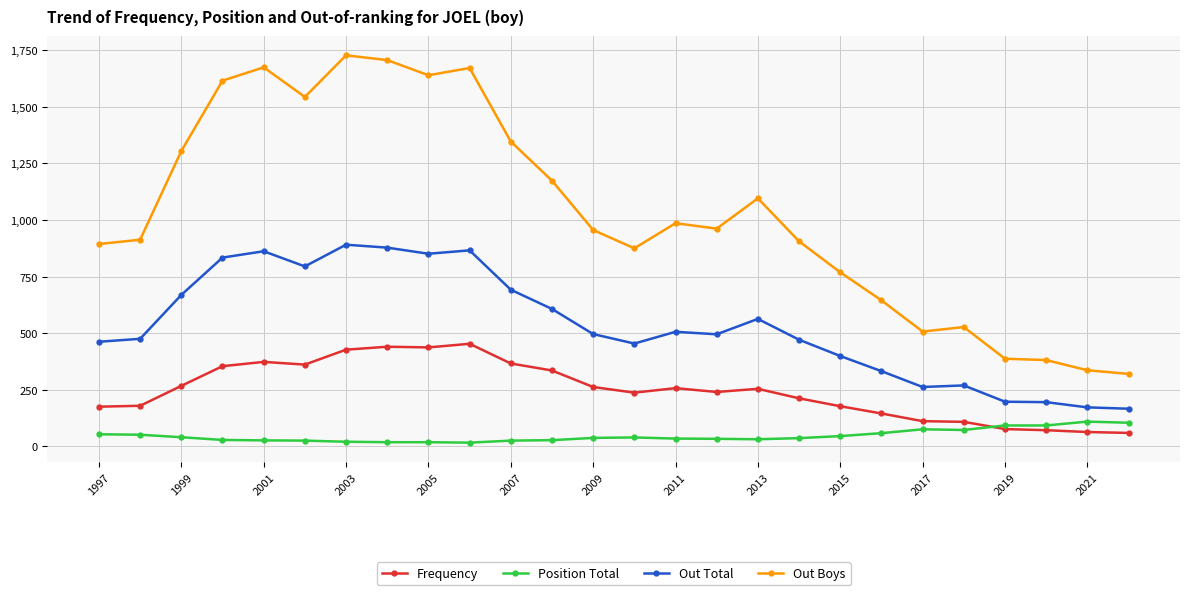

Rank the series by their average value, from highest to lowest.

Out Boys, Out Total, Frequency, Position Total